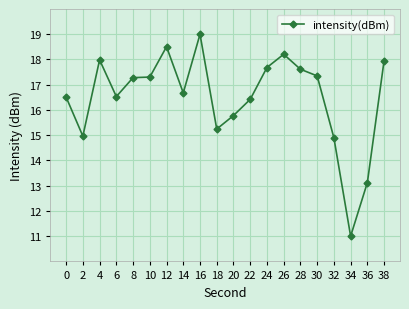

Which category has the lowest value across all series?

34